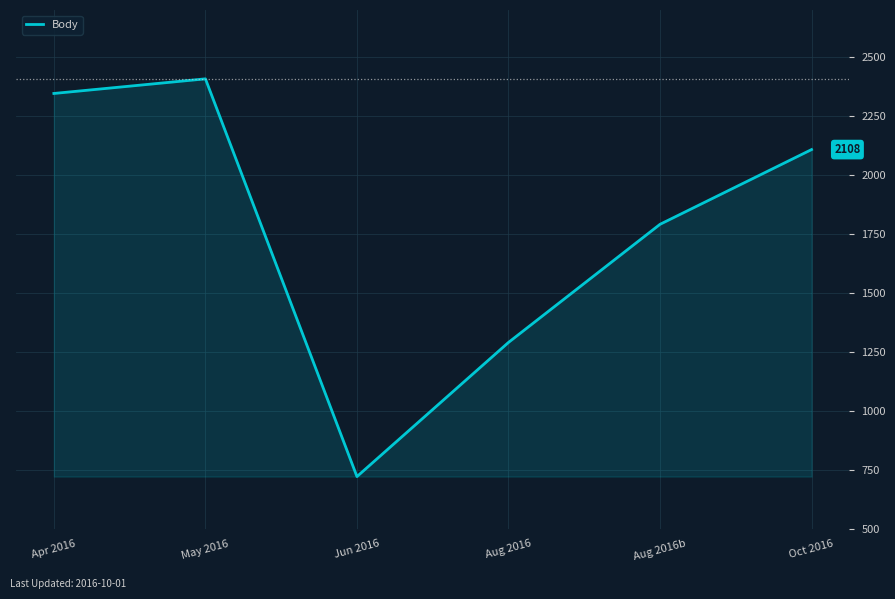

Is it true that the value at May 2016 is 639?

False